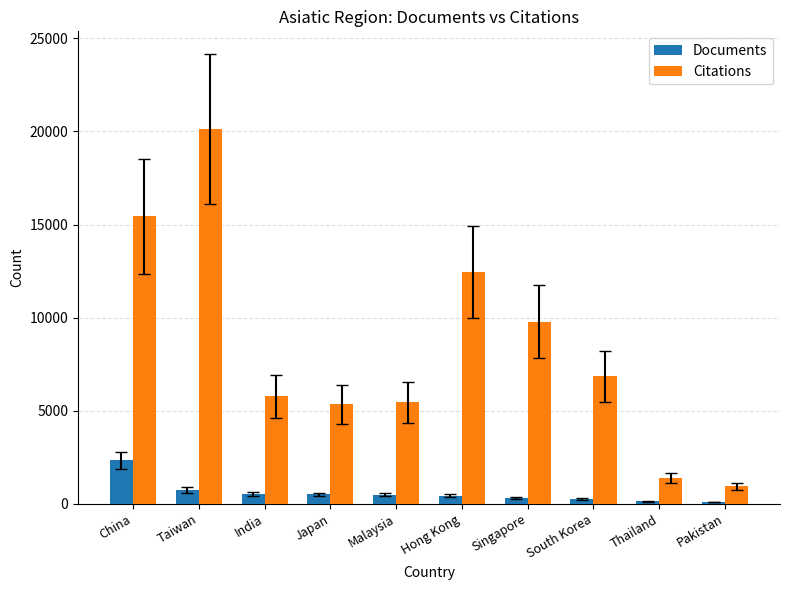

Is the value of Citations at Thailand greater than the value of Documents at Pakistan?

Yes